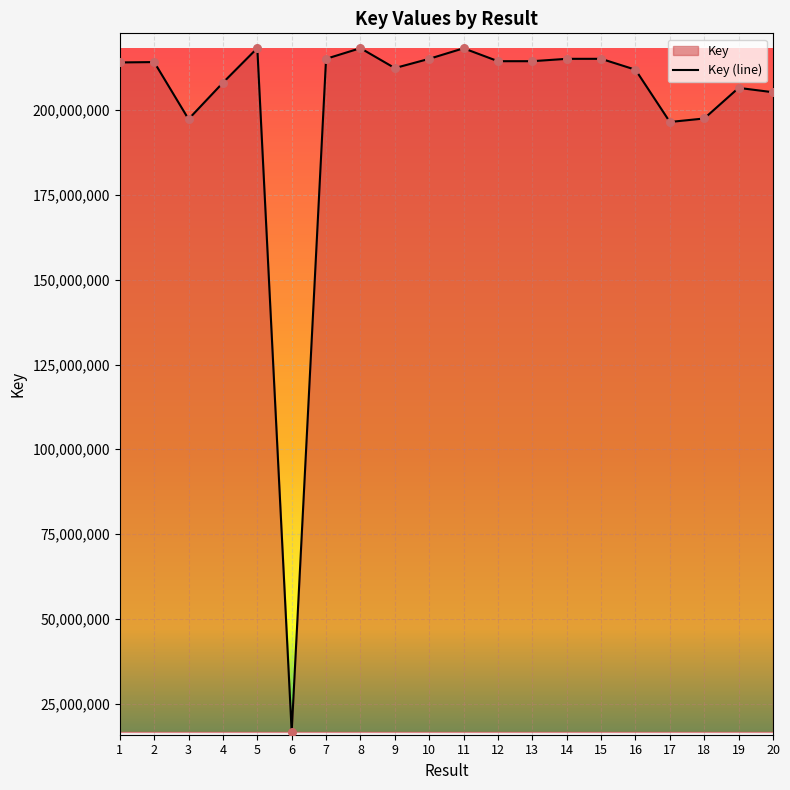

What is the ratio of the value at 10 to the value at 9?

1.0